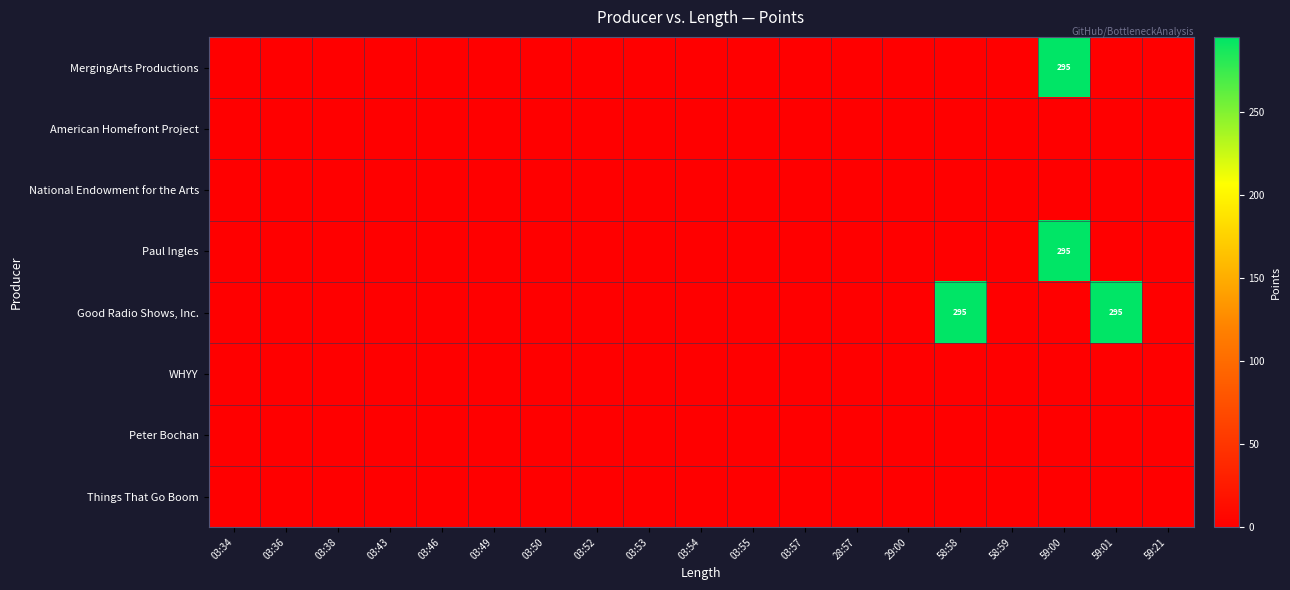

Where is Peter Bochan nearest to the value 0?

03:34